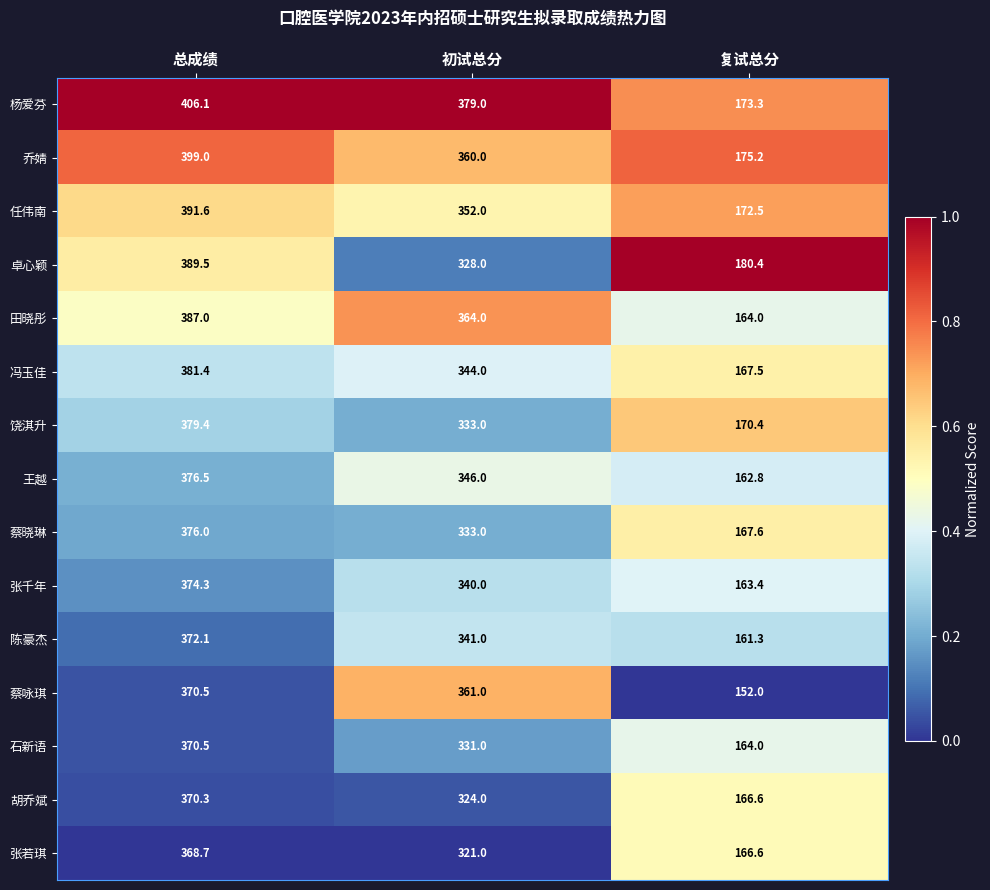

What is the total value across all series at 总成绩?

5712.9